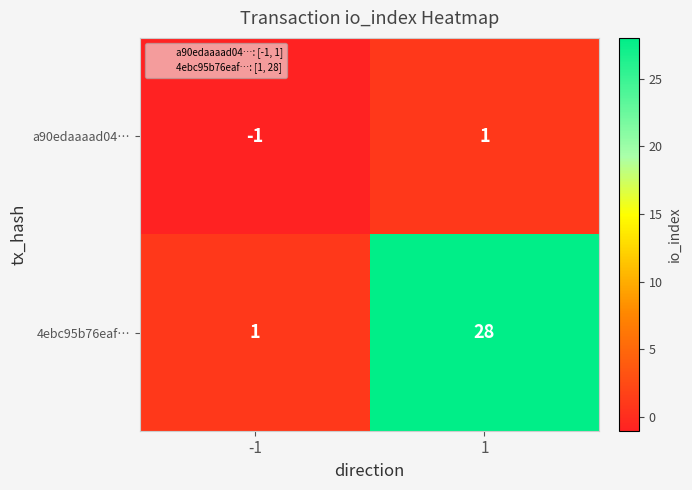

Which series has the largest total across all categories?

4ebc95b76eaf…